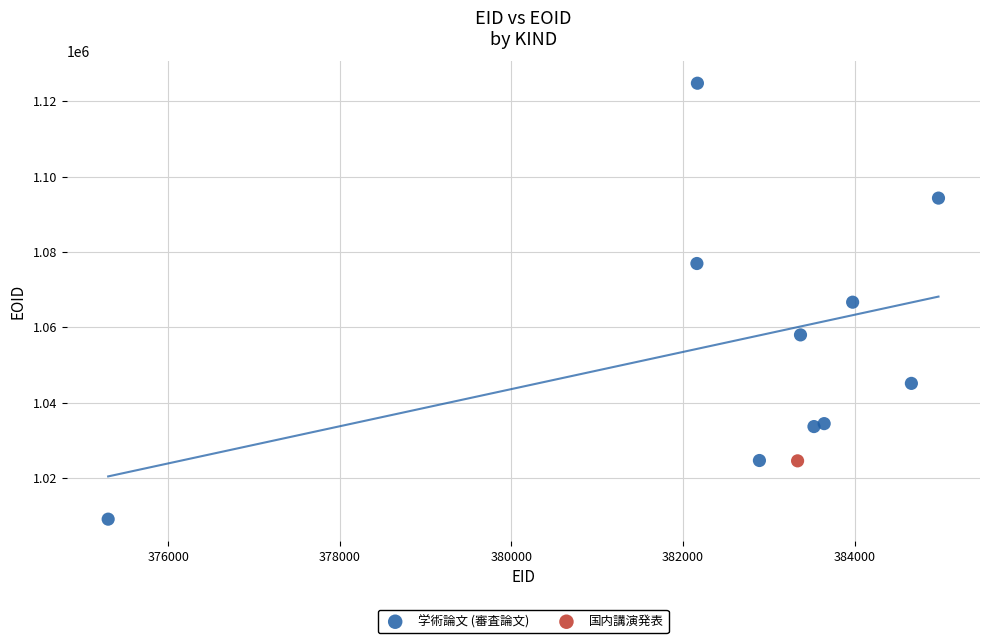

What are all the series names shown in the legend?

学術論文 (審査論文), 国内講演発表